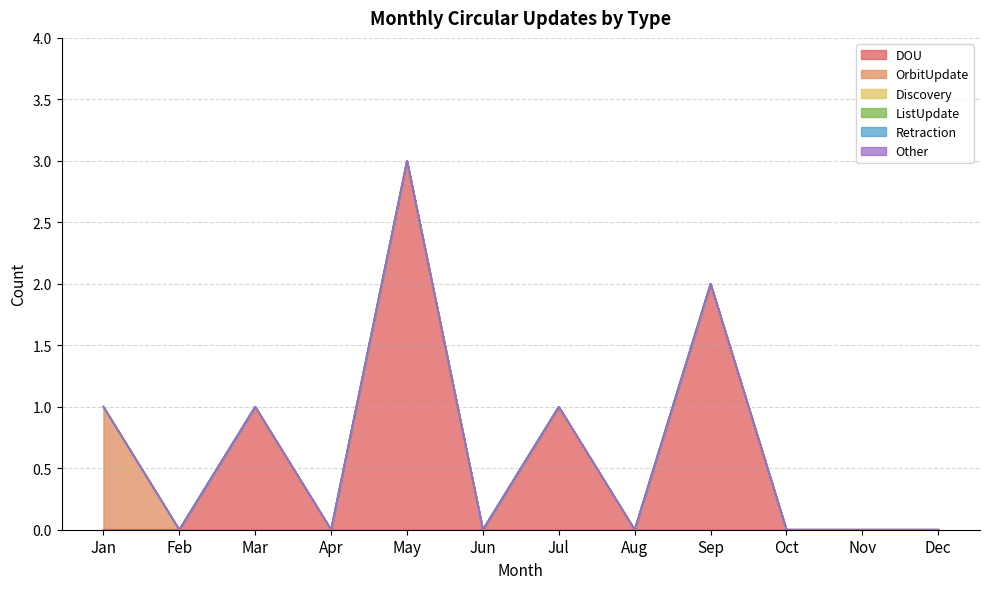

Which series has the widest spread of values?

DOU